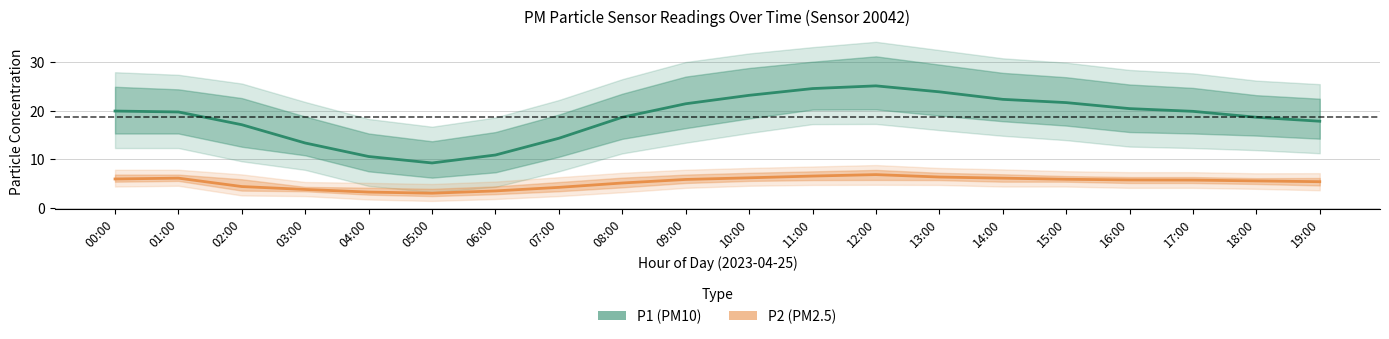

What is the difference between the highest and lowest values at 16:00?

14.7